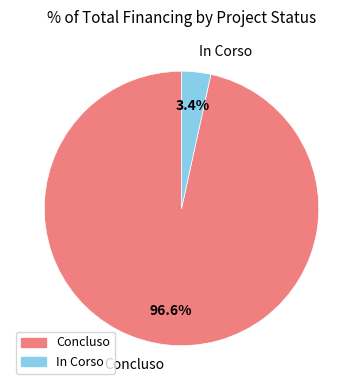

What is the smallest slice in the pie chart?

In Corso